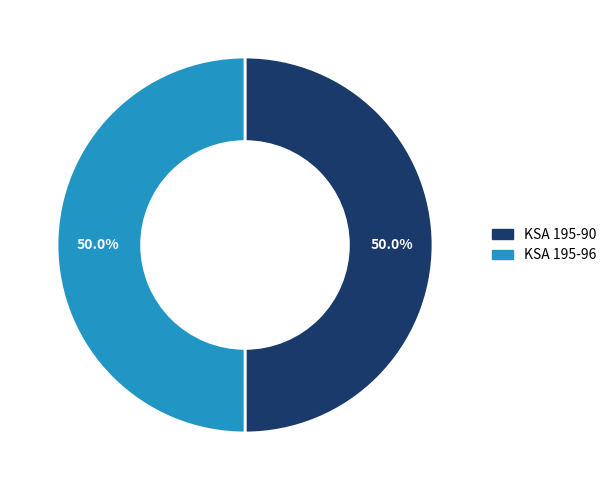

How many slices are in this pie chart?

2